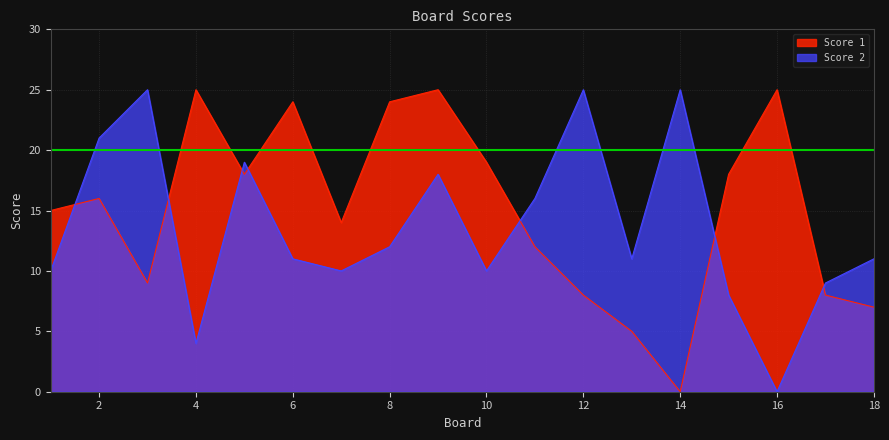

Is it true that Score 1 equals 16 at 11?

False